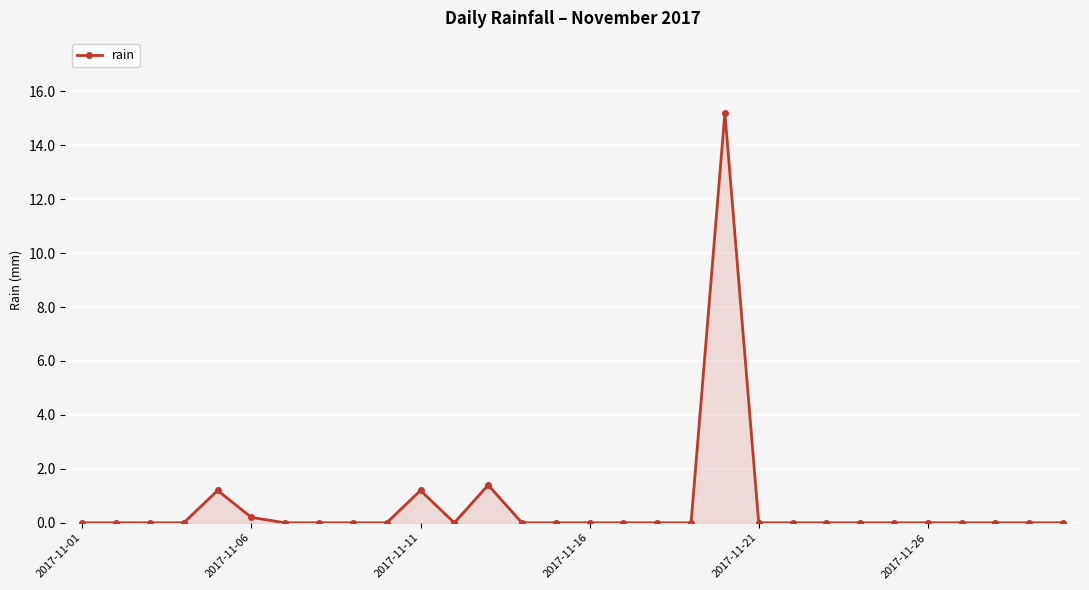

True or false: the data has more than 2 interior local peaks.

True